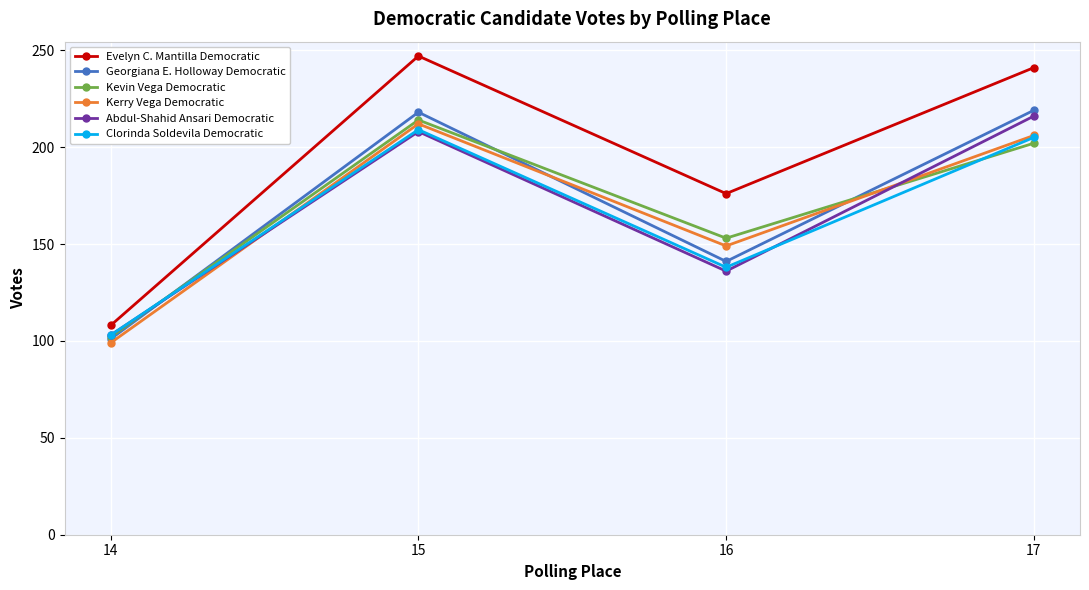

True or false: Abdul-Shahid Ansari Democratic has a value of 136 at 16.

True